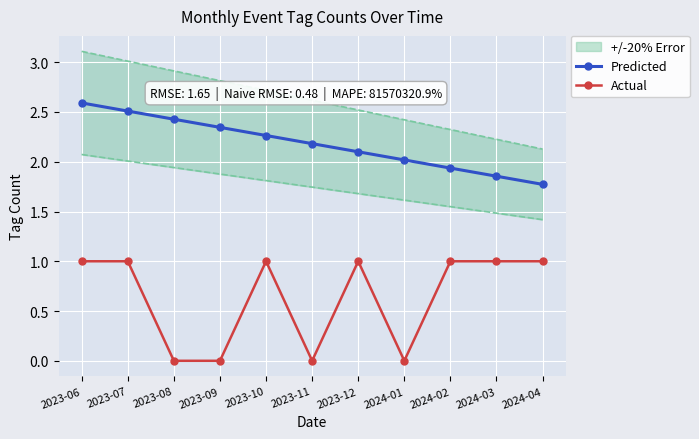

True or false: Actual and Predicted cross at least once.

False